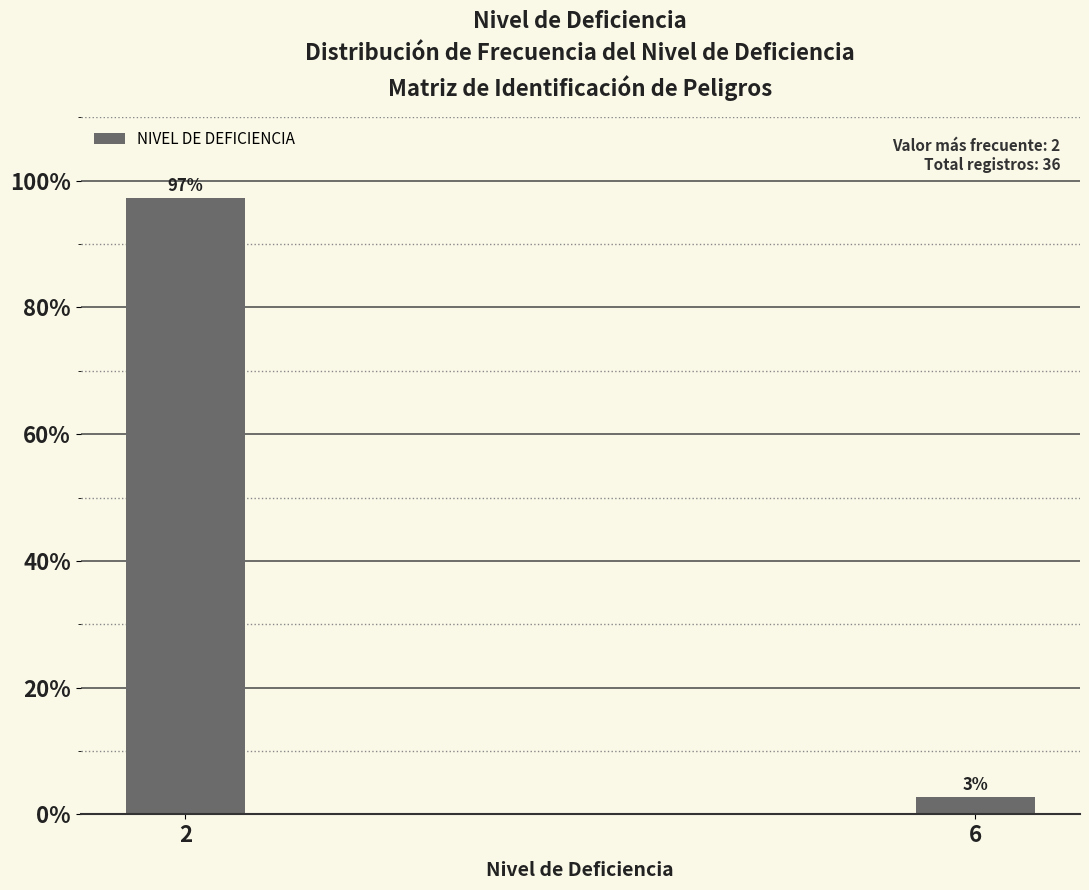

Where is the data nearest to the value 49?

6